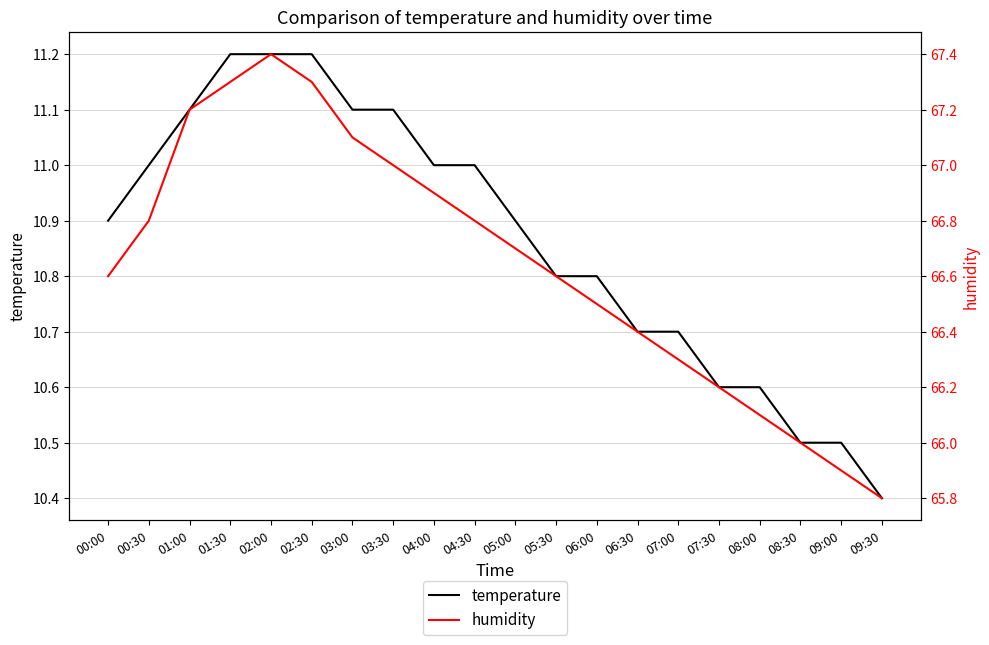

Which has a higher value, 07:30 or 05:00?

05:00